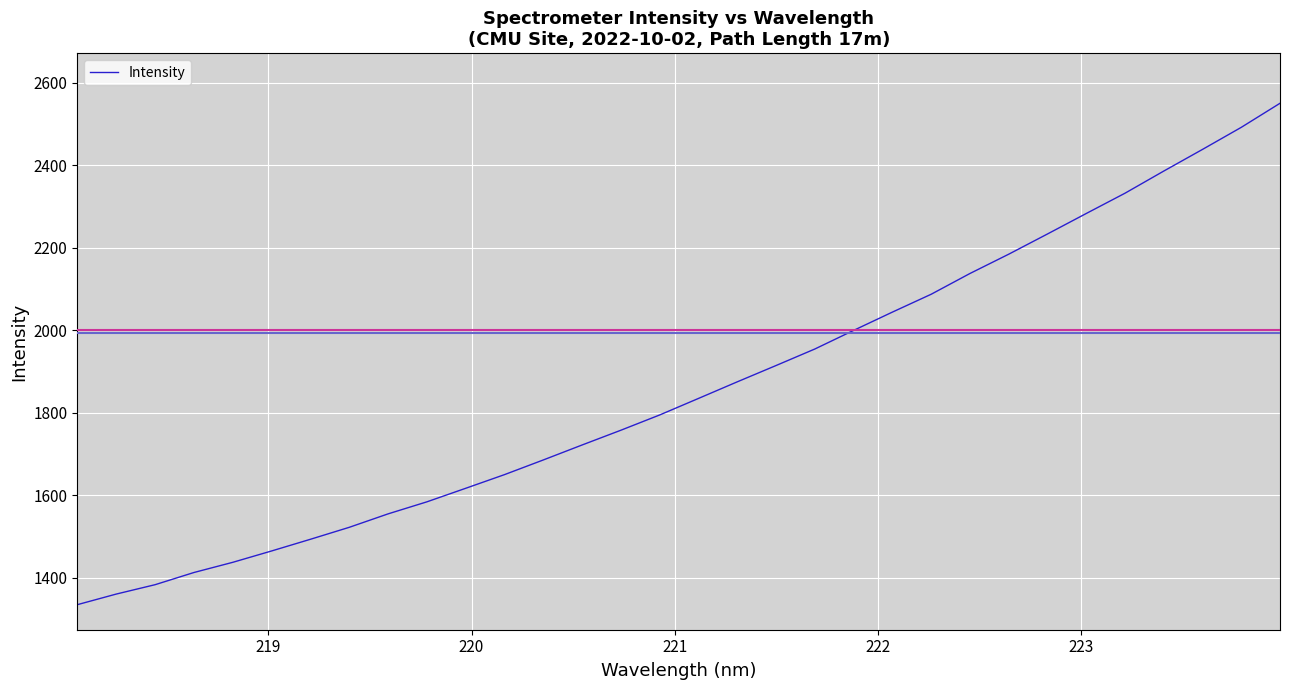

Does the chart display data point markers on the line(s)?

No